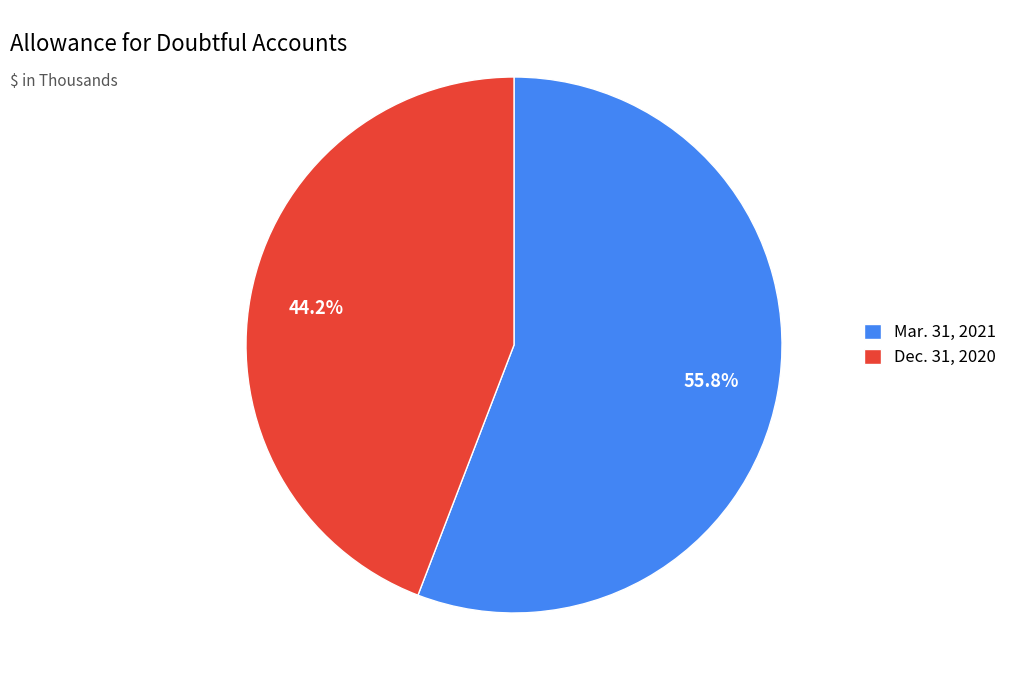

How many slices are in this pie chart?

2